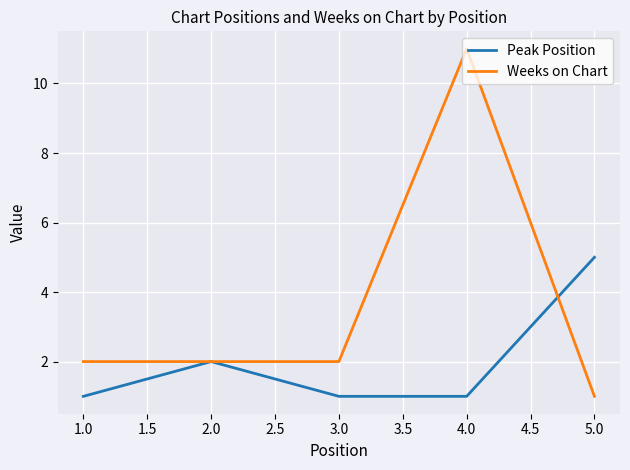

List the series in order of their overall mean, highest first.

Weeks on Chart, Peak Position